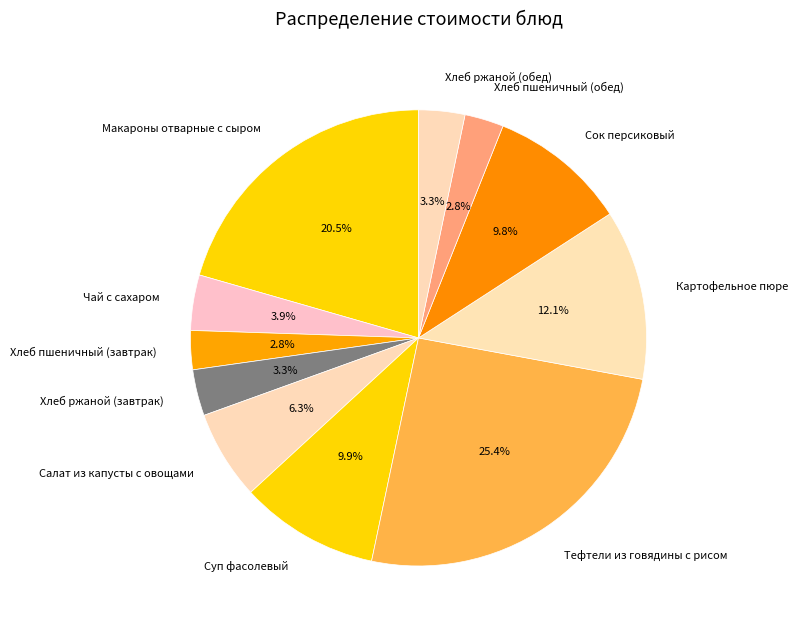

To the nearest percent, what is the difference between the largest and smallest slice percentages?

23%